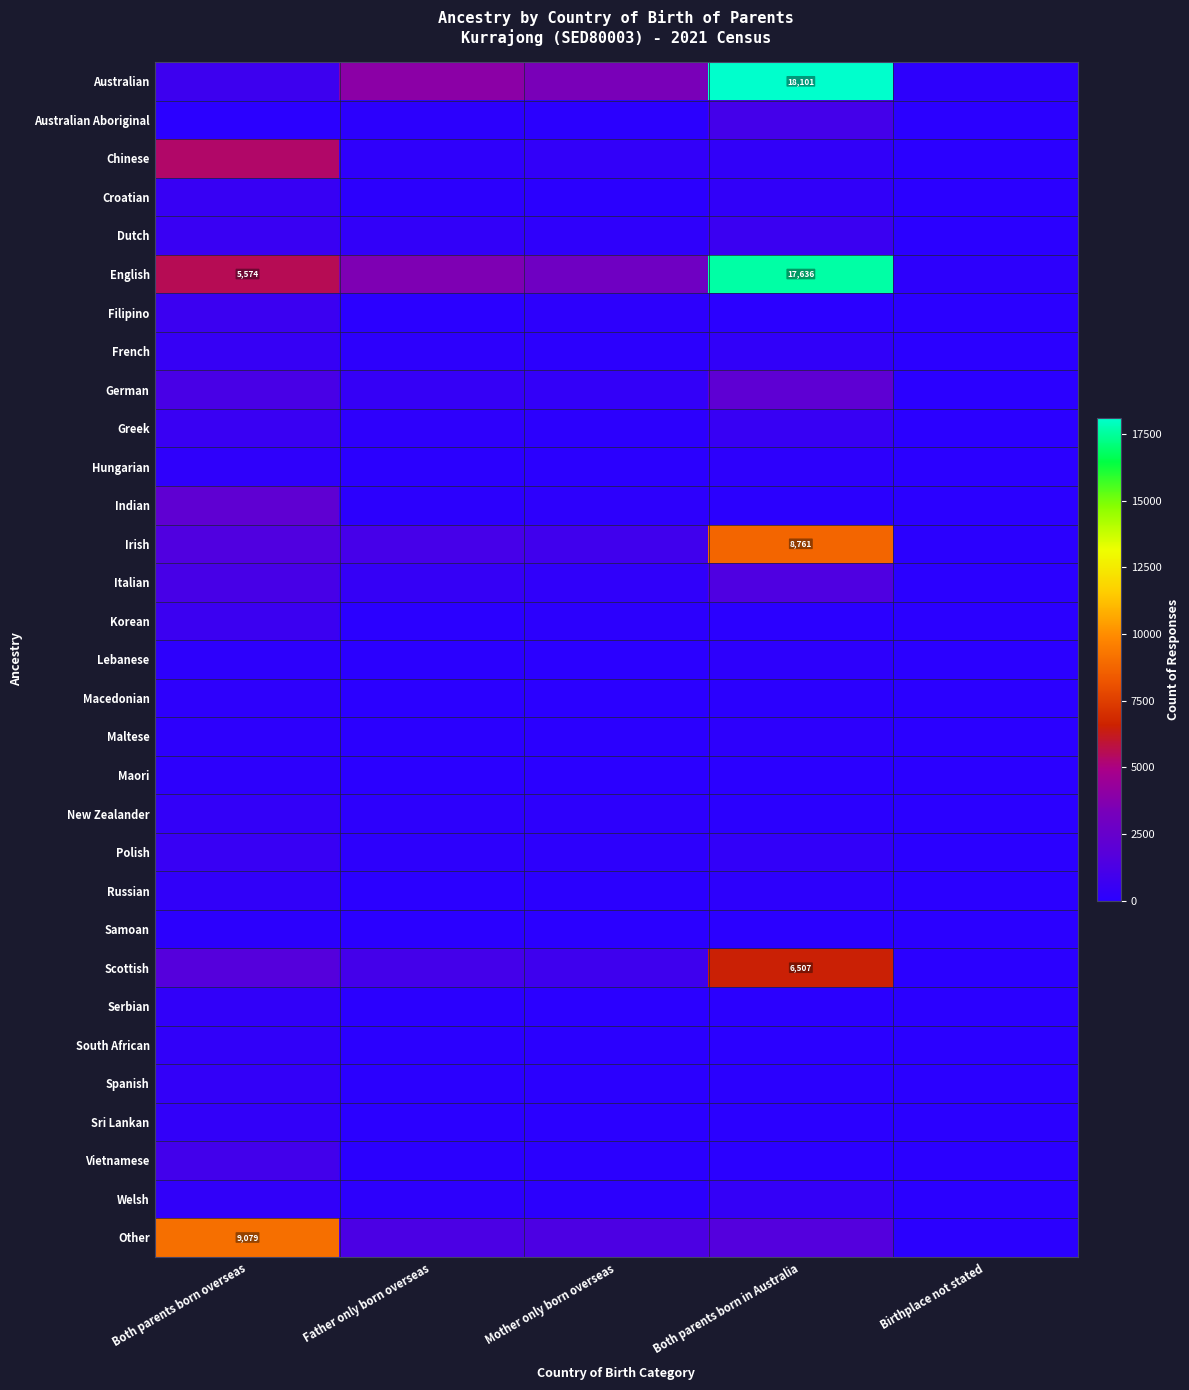

Between Both parents born overseas and Father only born overseas, which series saw the biggest shift?

Other